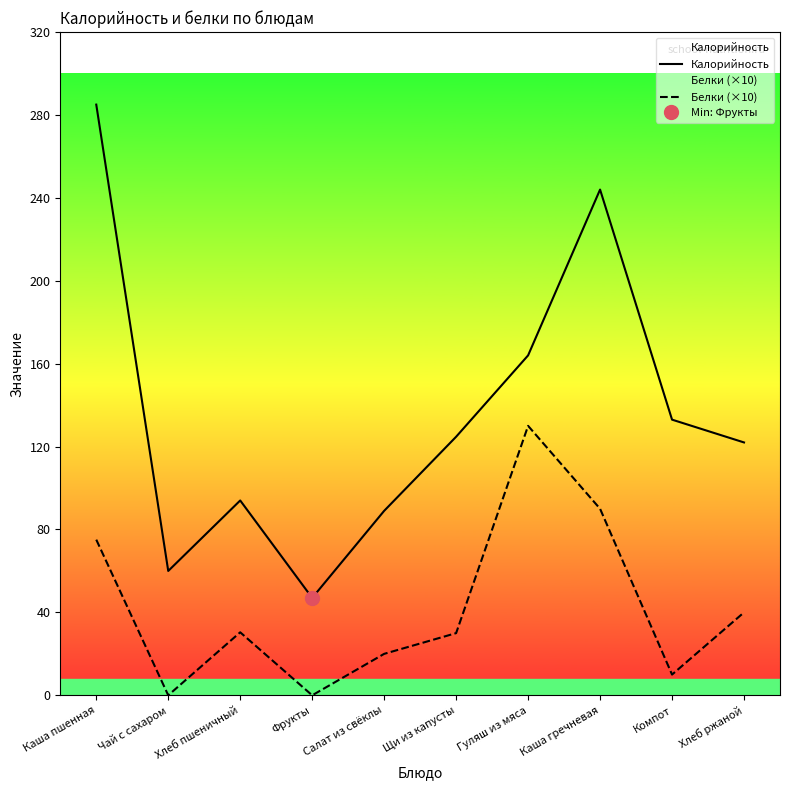

What are all the series names shown in the legend?

Калорийность, Белки (×10)